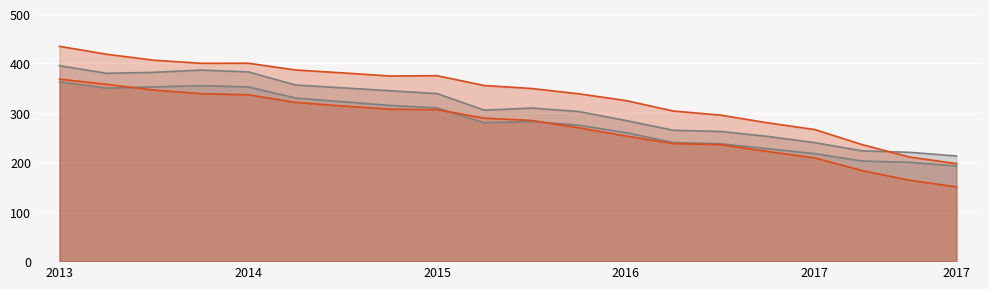

What is the total value across all series at 2014?

1506.2